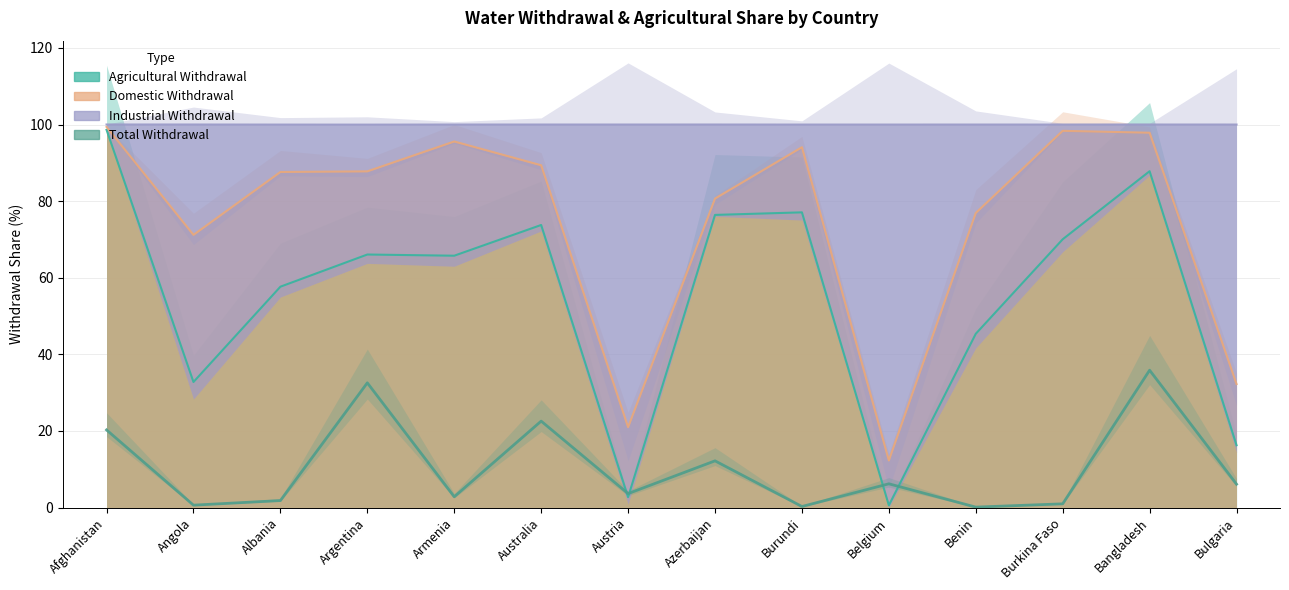

What is the value of the 13th point from the left?

35.9